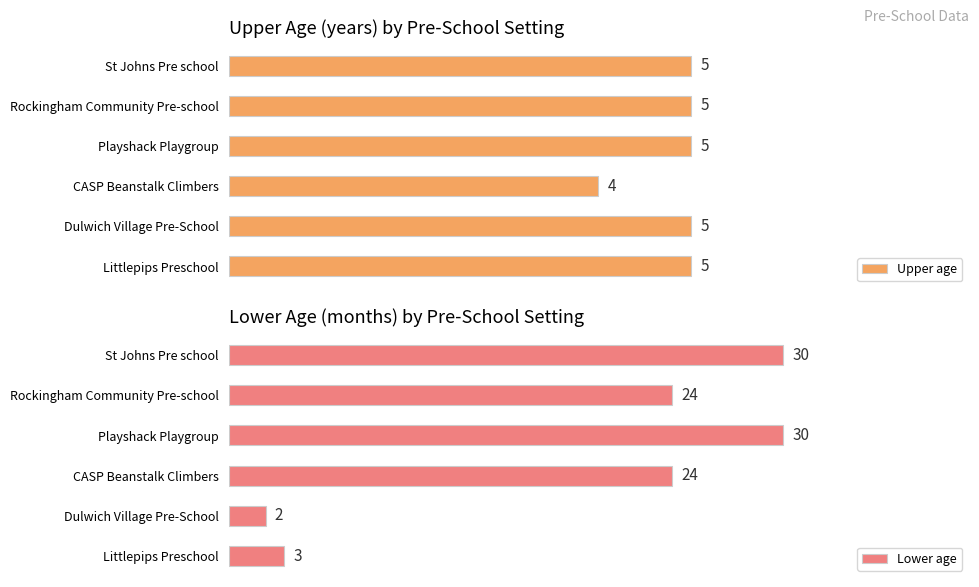

At which label is Upper age closest to 4?

CASP Beanstalk Climbers